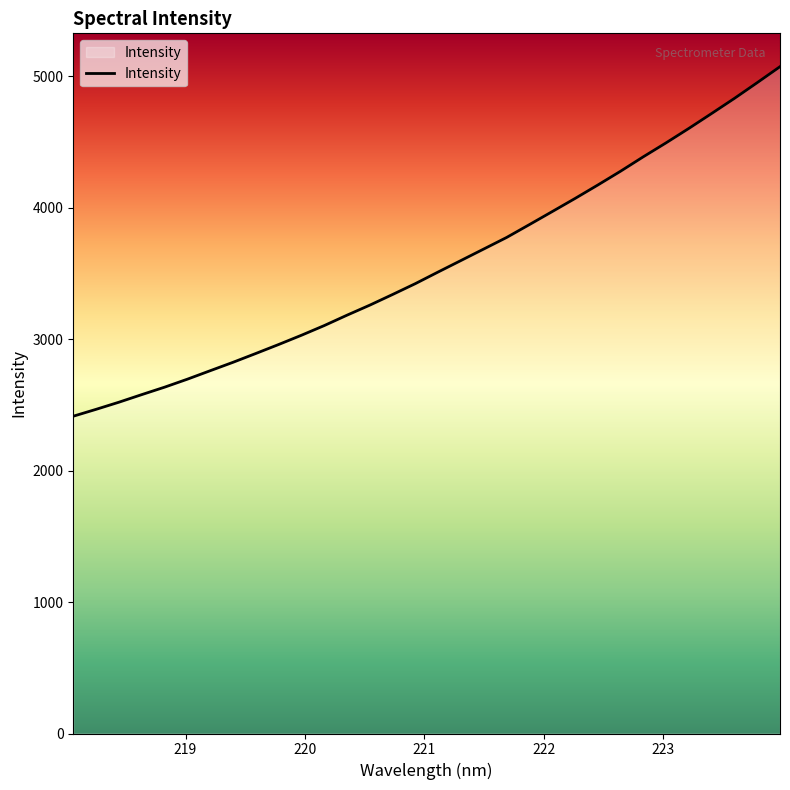

What is the difference between the maximum and minimum values?

2659.7